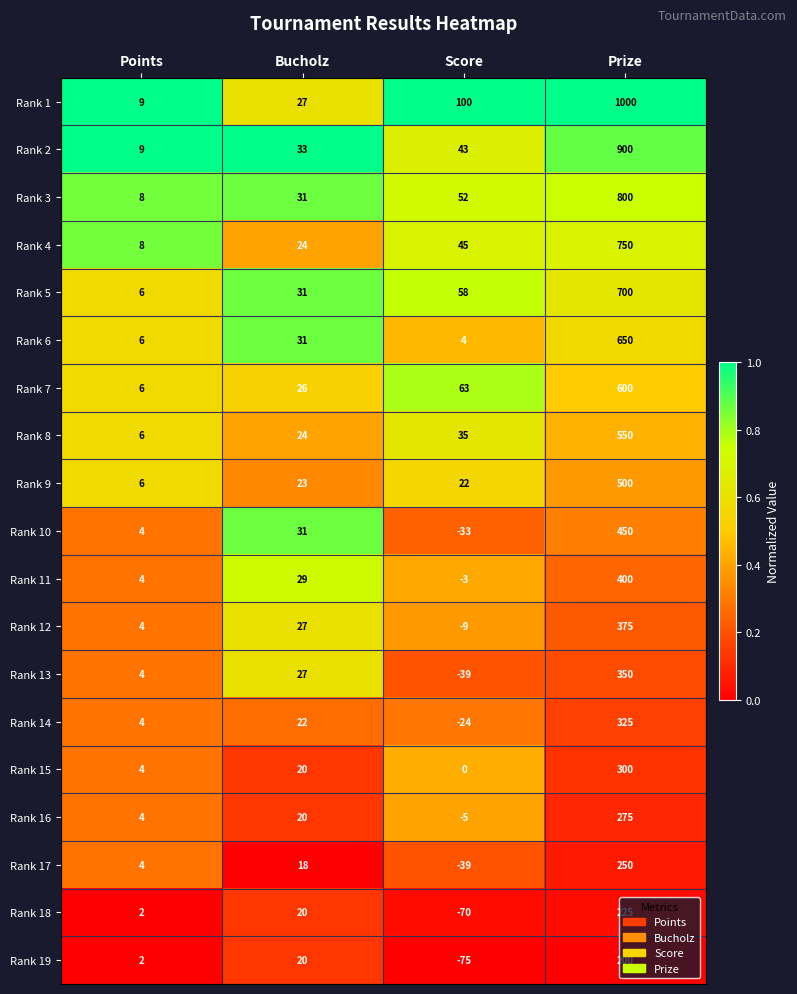

What is the greatest value displayed?

1000